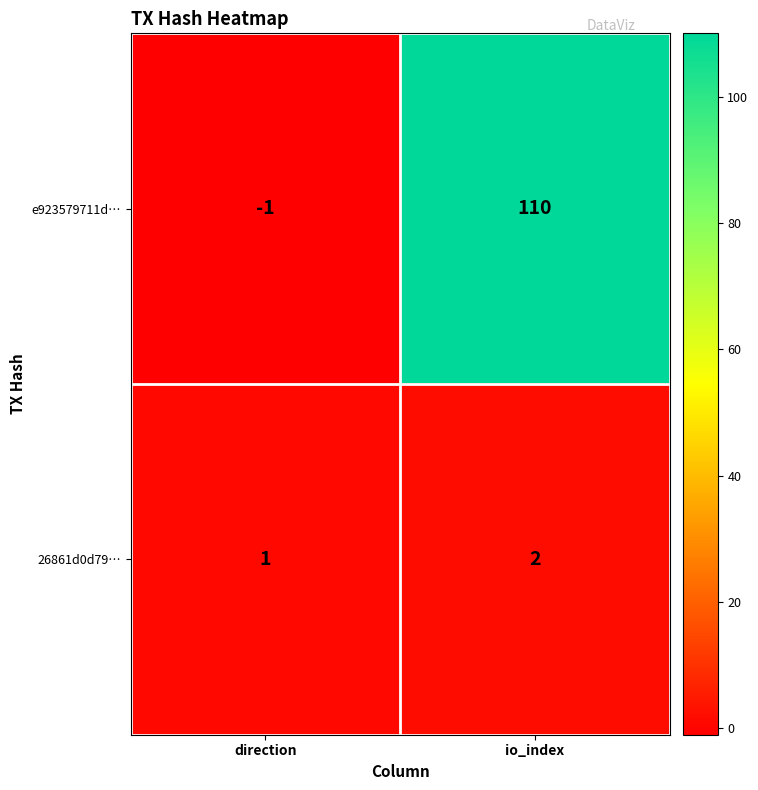

At which label is 26861d0d79… closest to 1?

direction